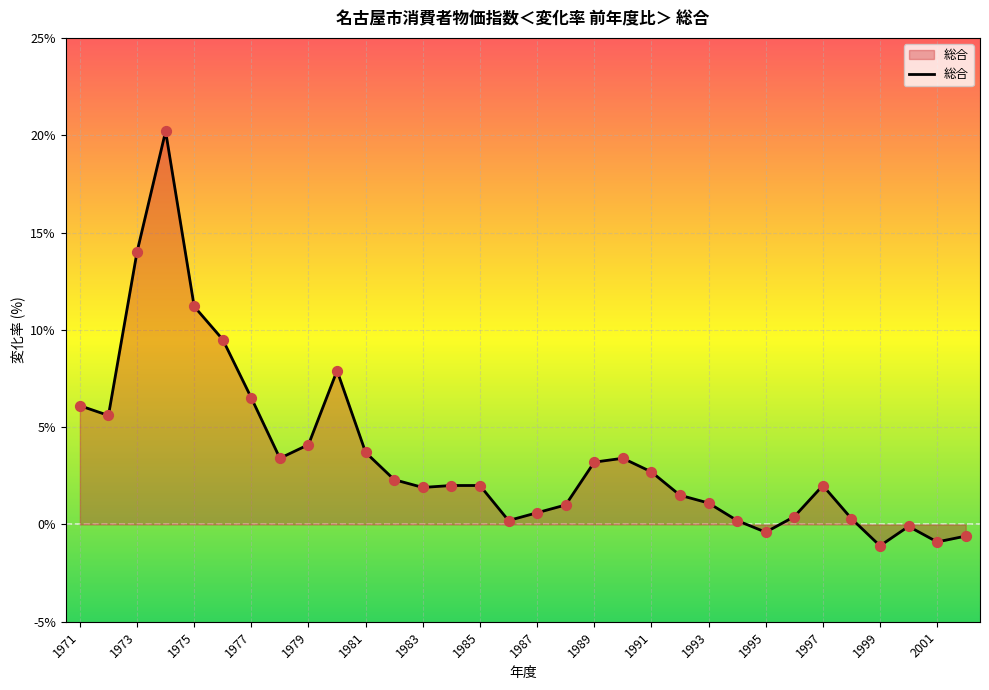

What is the greatest value displayed?

20.2